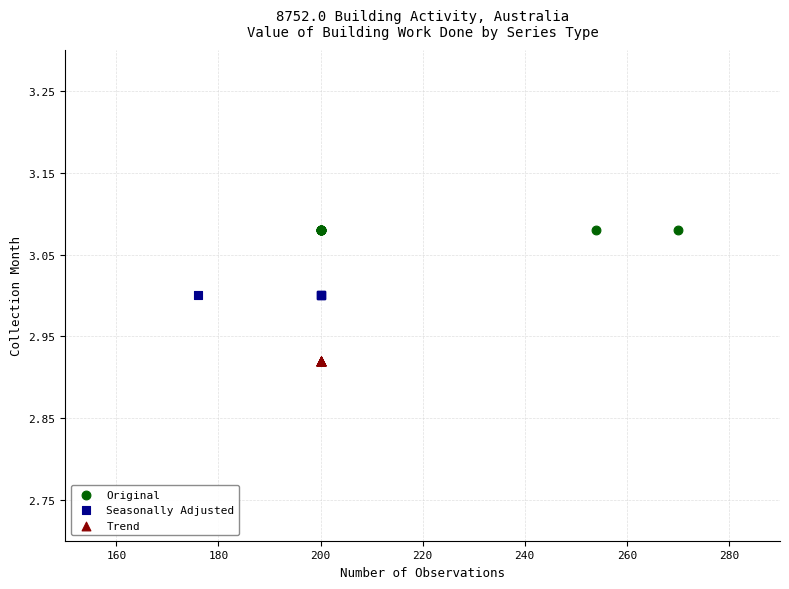

Which series reaches the maximum Y coordinate?

Original